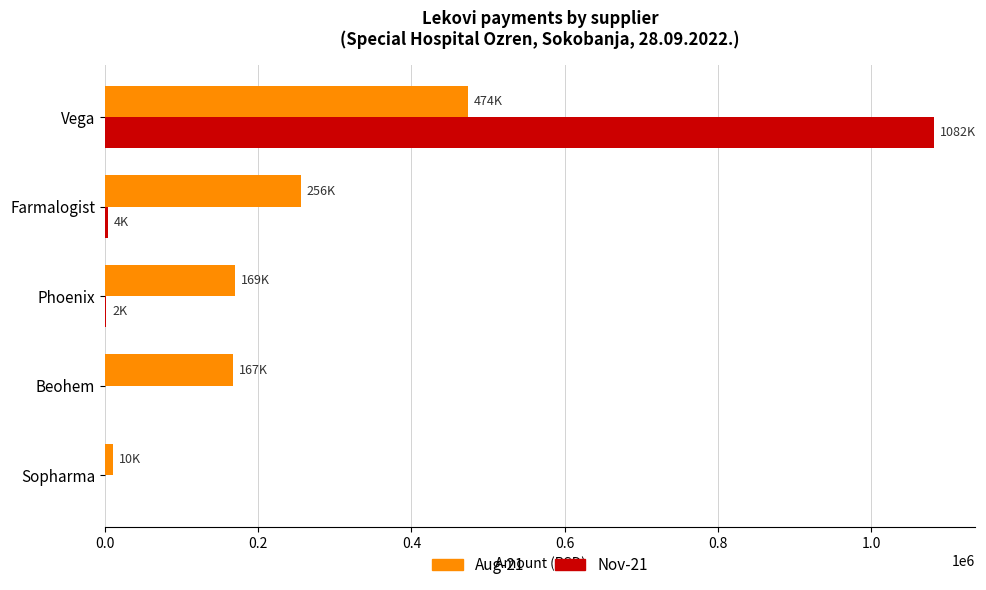

The value of Nov-21 at Sopharma is -687789.1. True or false?

False